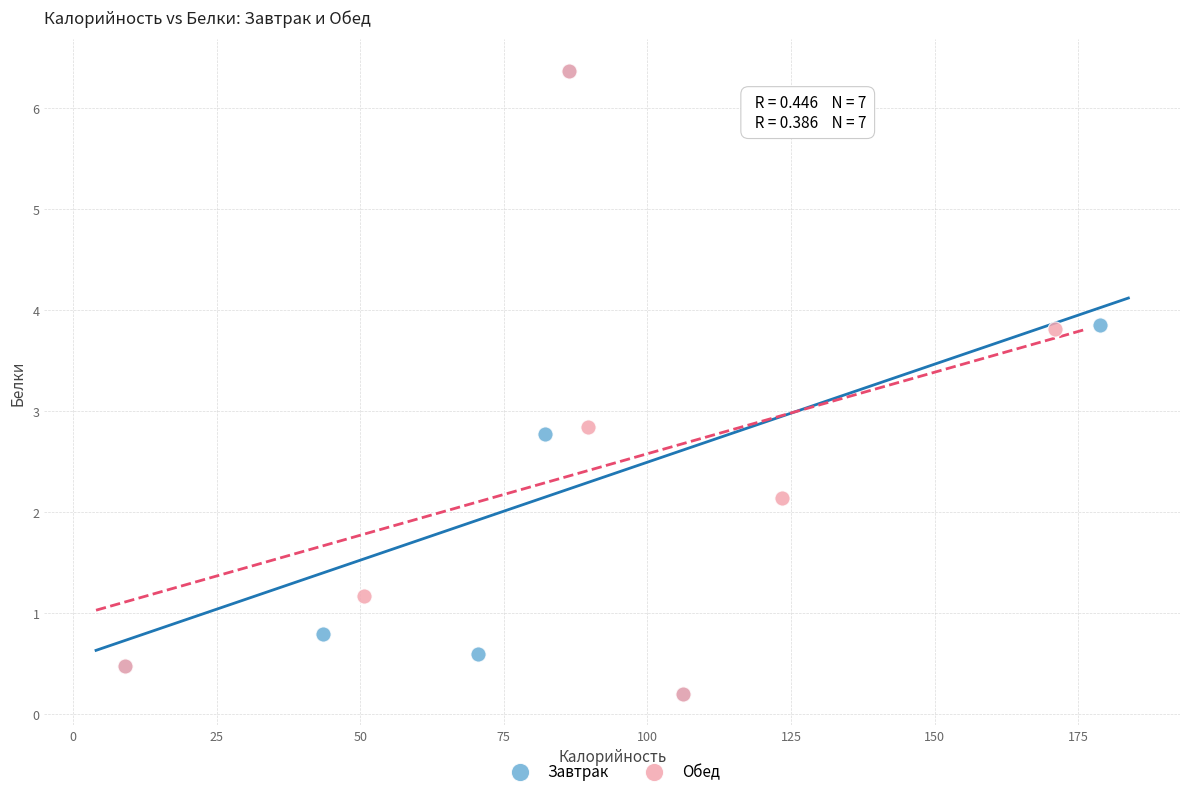

What are all the series names shown in the legend?

Завтрак, Обед